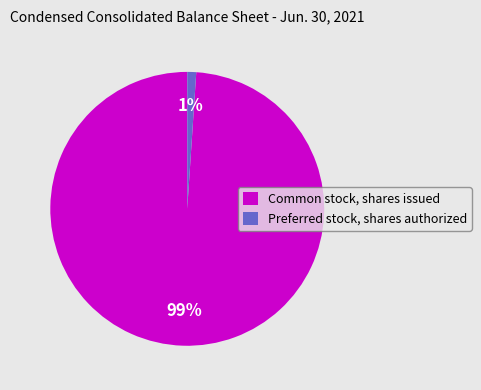

How many segments does this pie chart have?

2